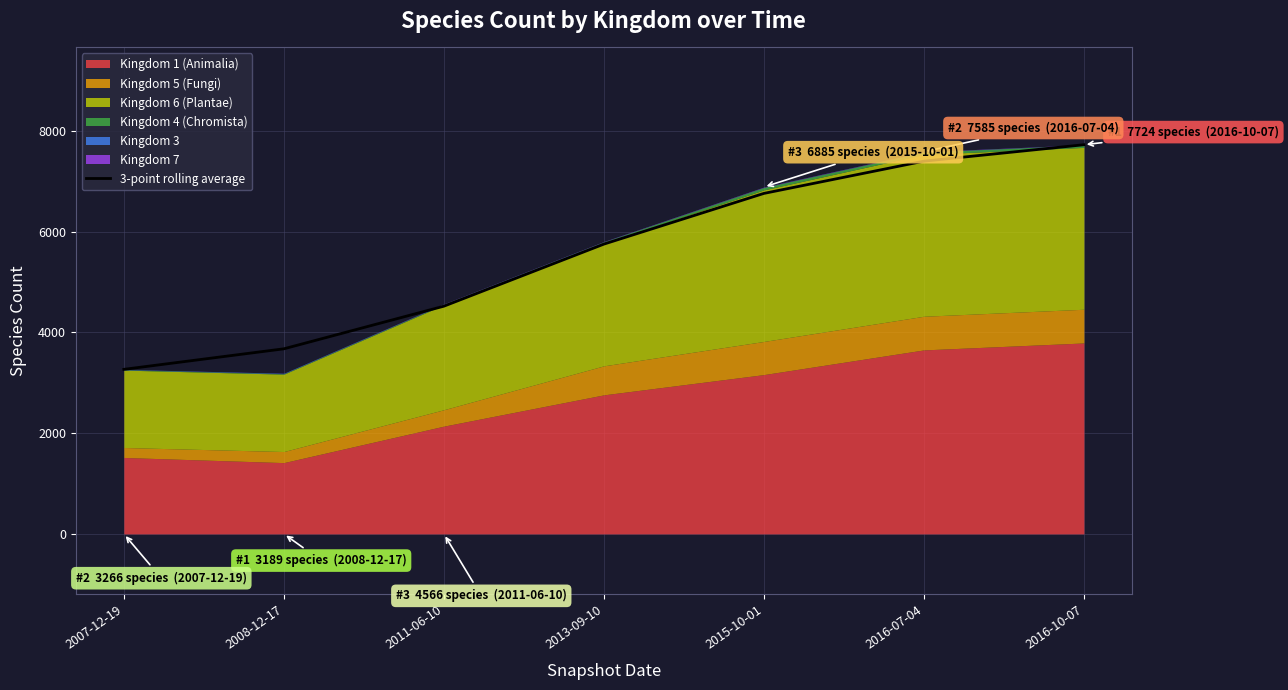

List the labels in order of 3-point rolling average value, smallest first.

2007-12-19, 2008-12-17, 2011-06-10, 2013-09-10, 2015-10-01, 2016-07-04, 2016-10-07